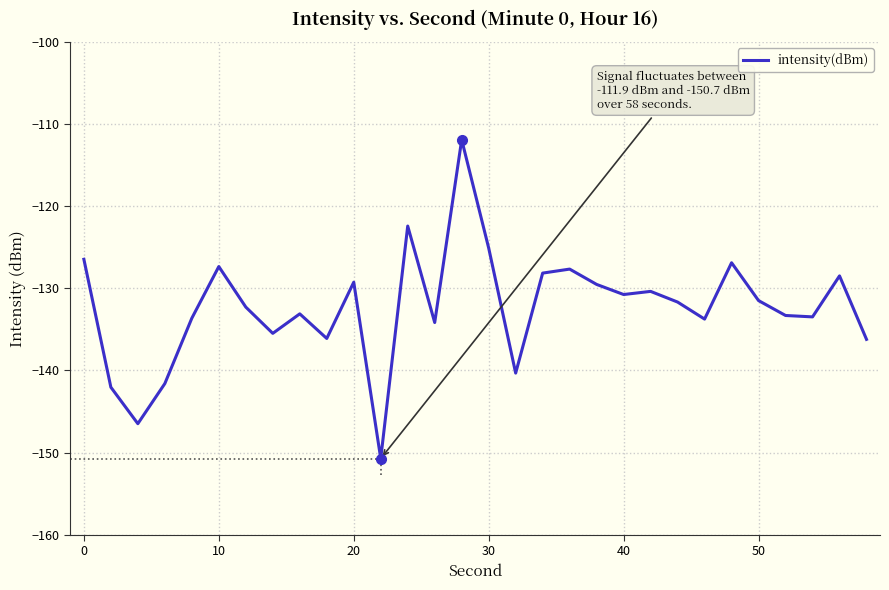

What is the difference between the maximum and minimum values?

38.8